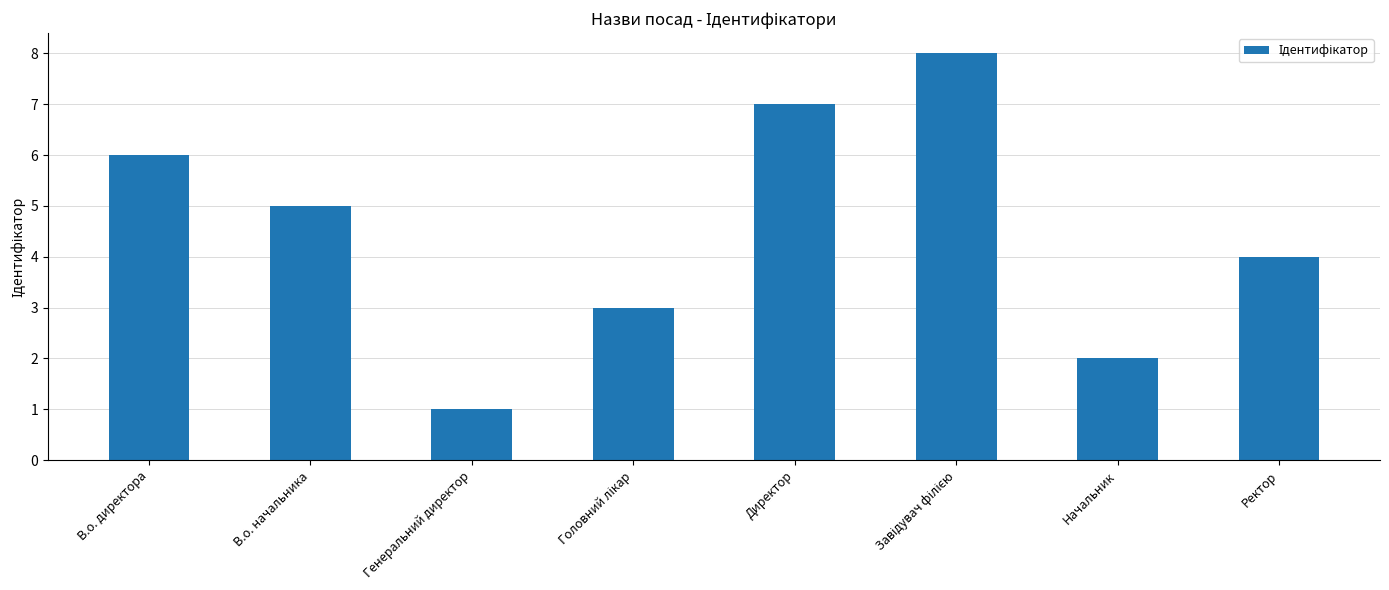

Count the number of data series in this chart.

1